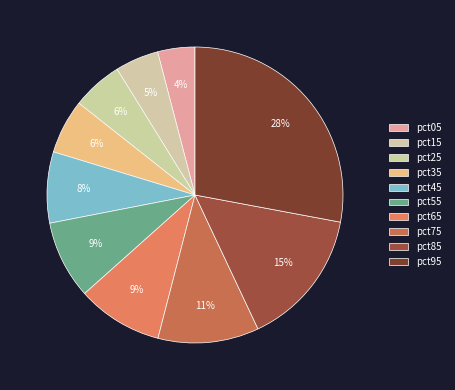

To the nearest percent, what portion does pct55 represent?

9%